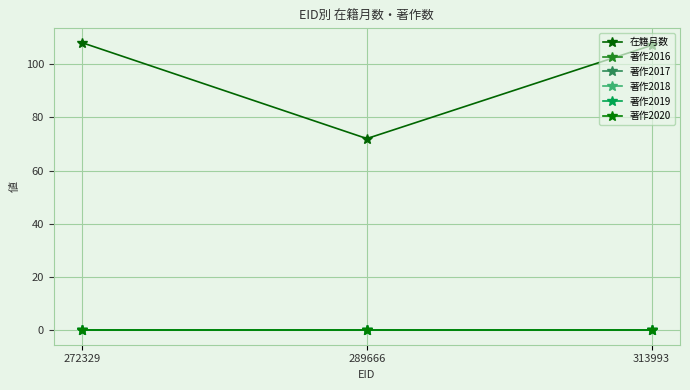

Between 272329 and 313993, which is larger?

272329